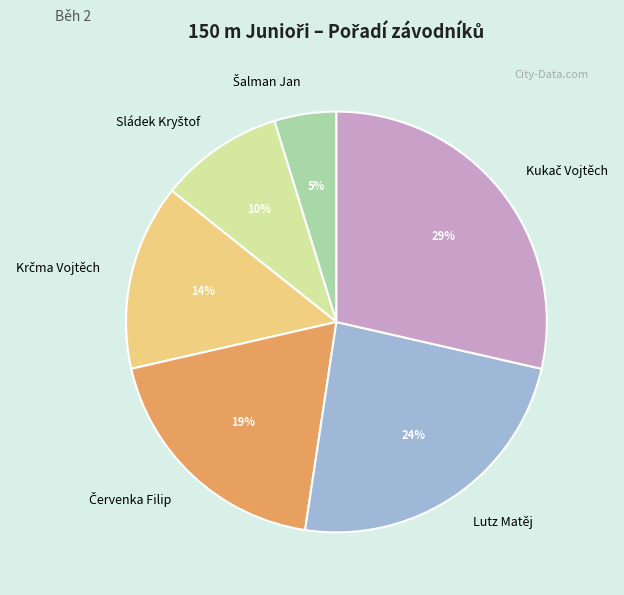

Is there any slice that represents more than half of the pie?

No